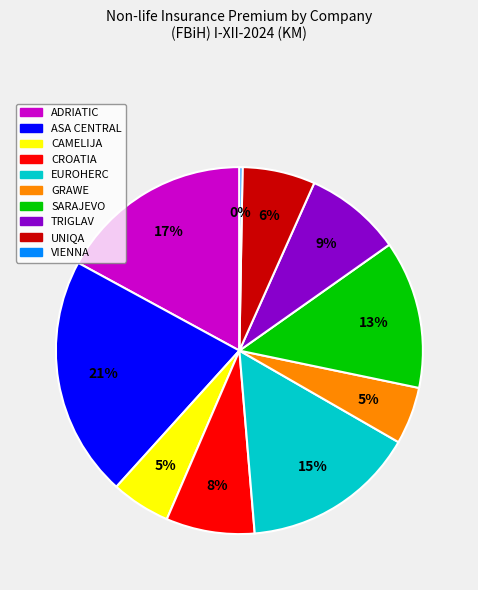

To the nearest percent, what is the difference between the largest and smallest slice percentages?

21%